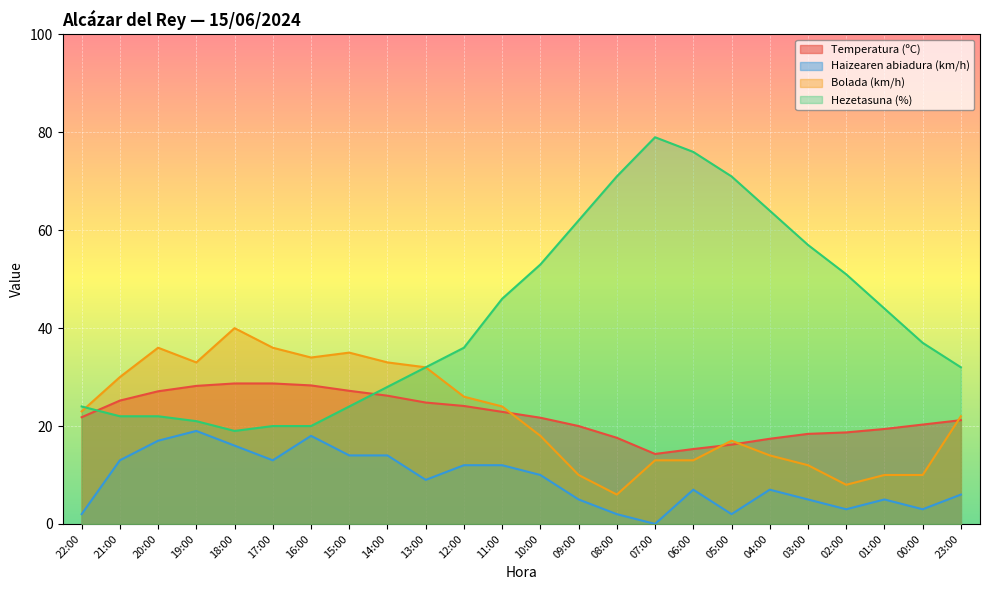

Is it true that Hezetasuna (%) equals 57.0 at 03:00?

True